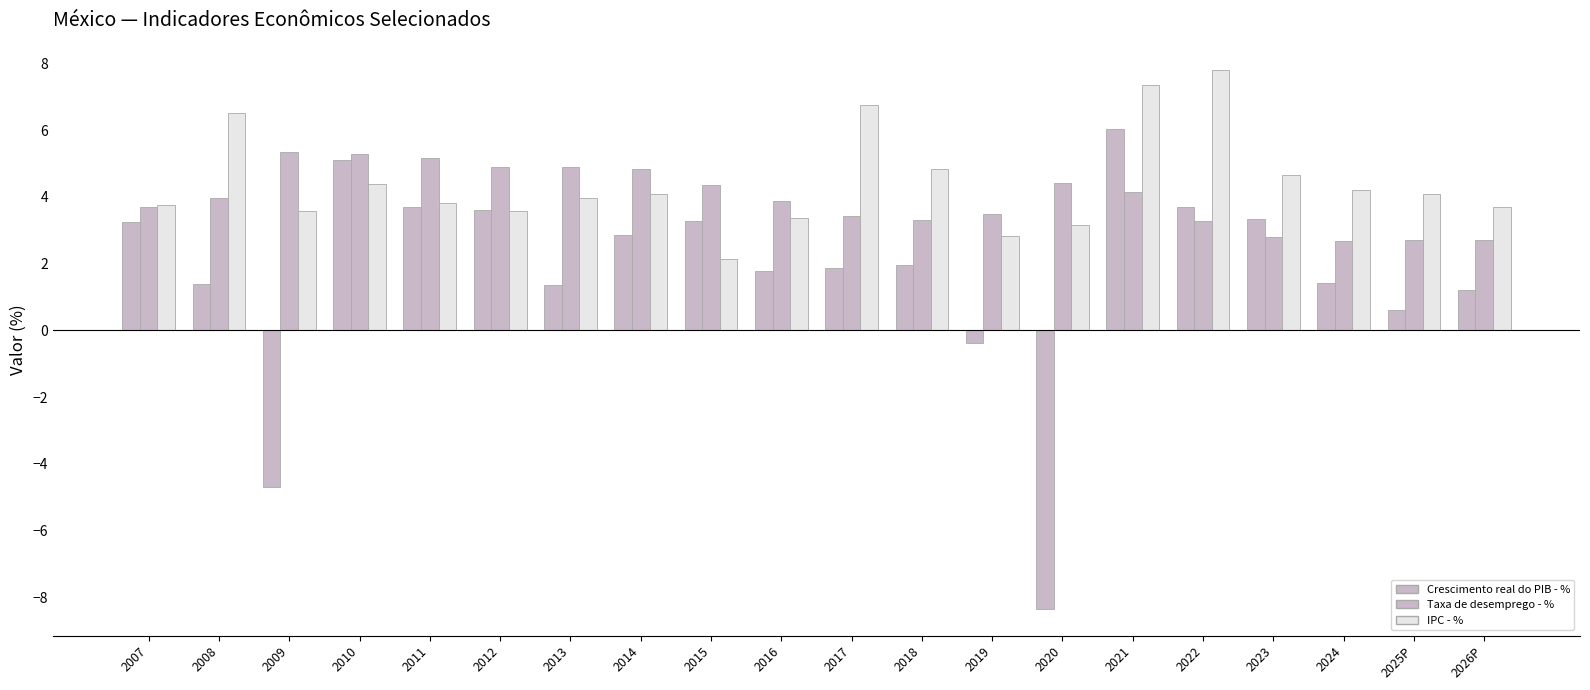

How many categories are shown in the chart?

20